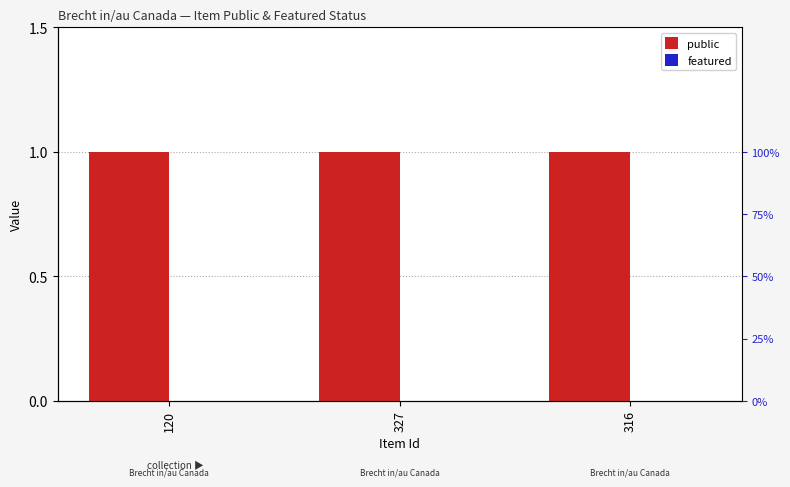

What position from the left is 316?

3